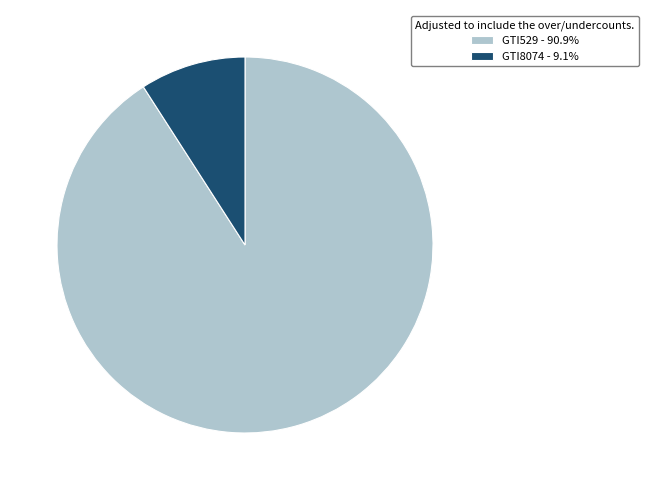

Is the sum of GTI8074 - 9.1% and GTI529 - 90.9% greater than half?

Yes